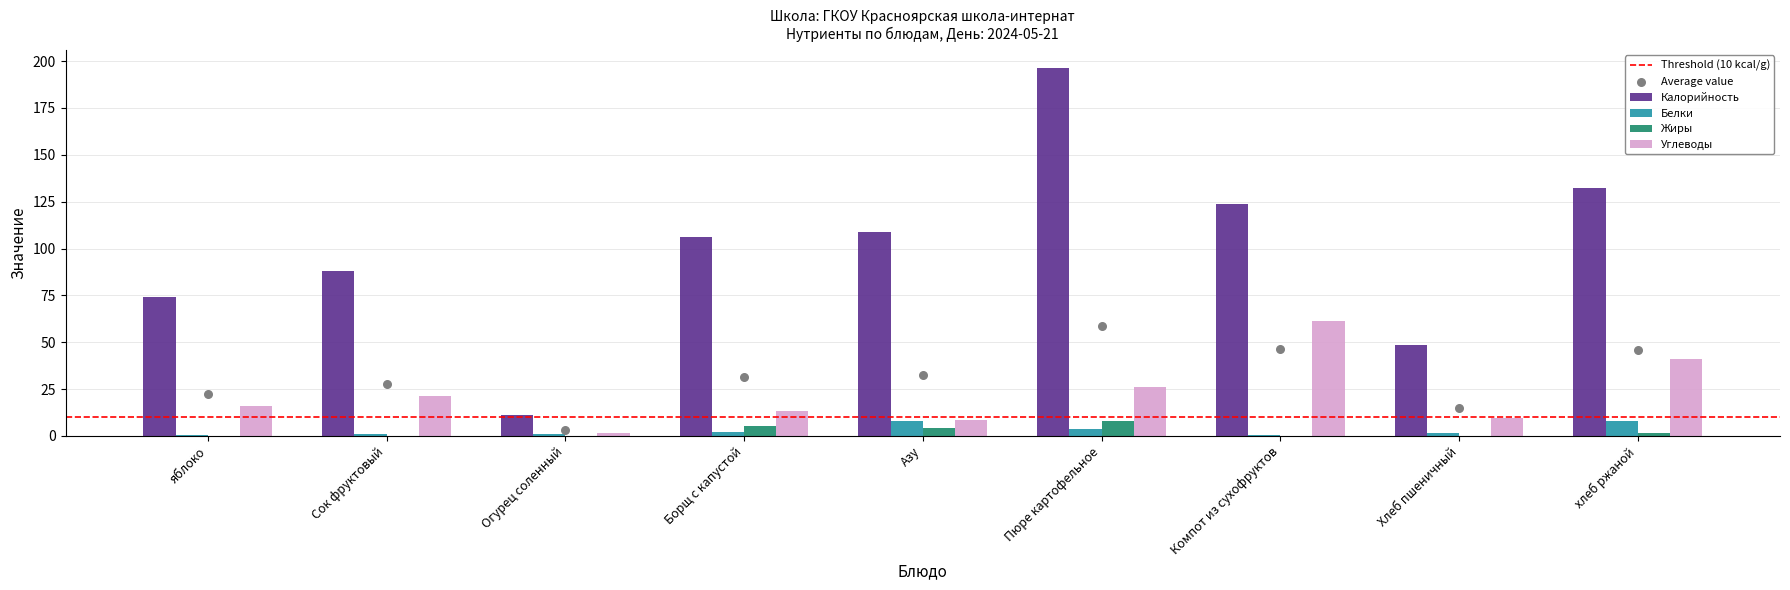

Which series has the largest total across all categories?

Калорийность